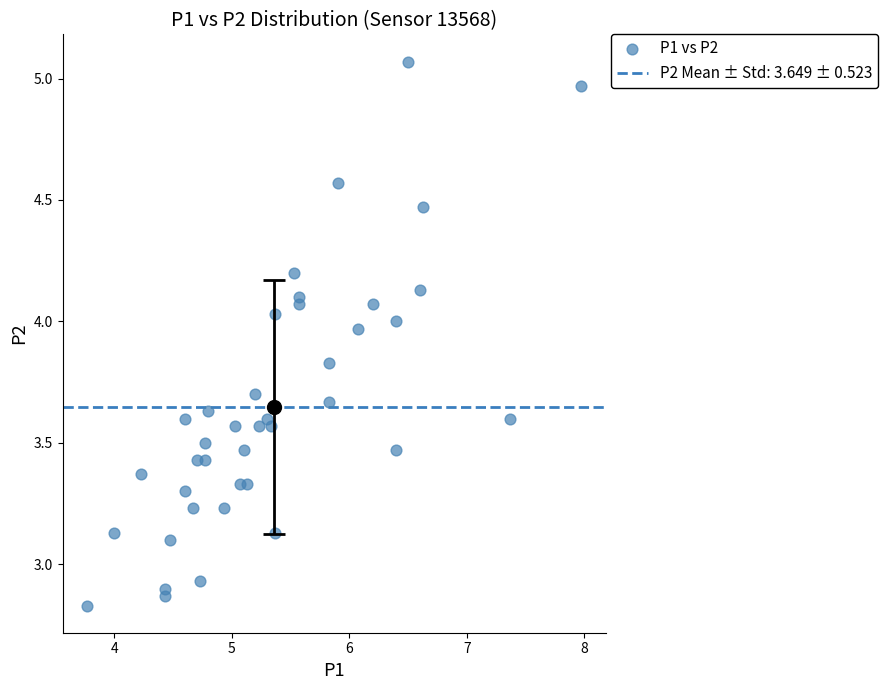

What is the range of Y values (max minus min)?

2.2